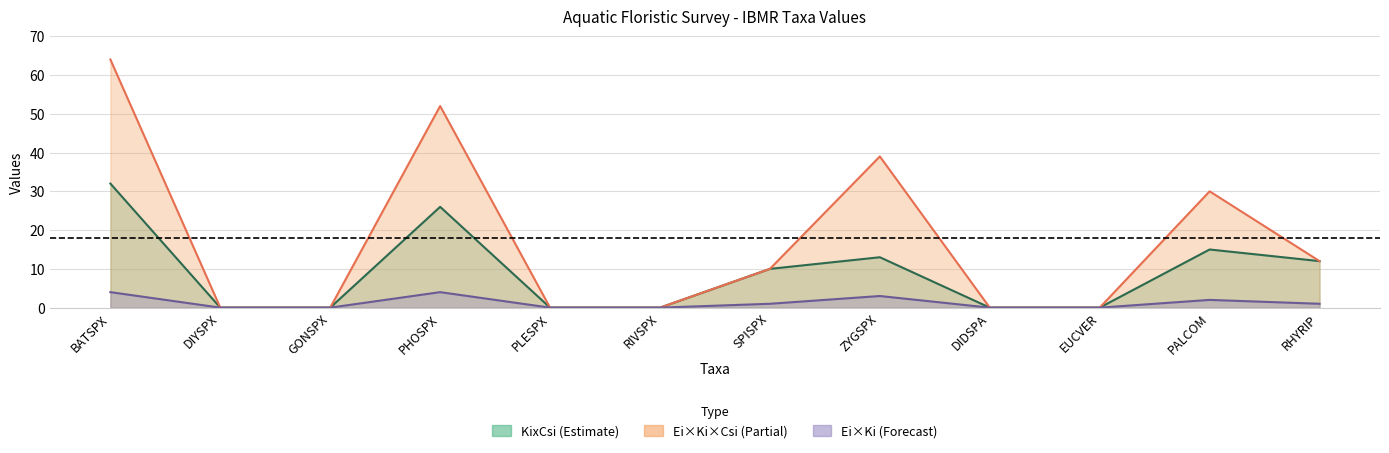

What is the difference between the maximum and minimum values in the Ei_x_Ki_x_Csi series?

64